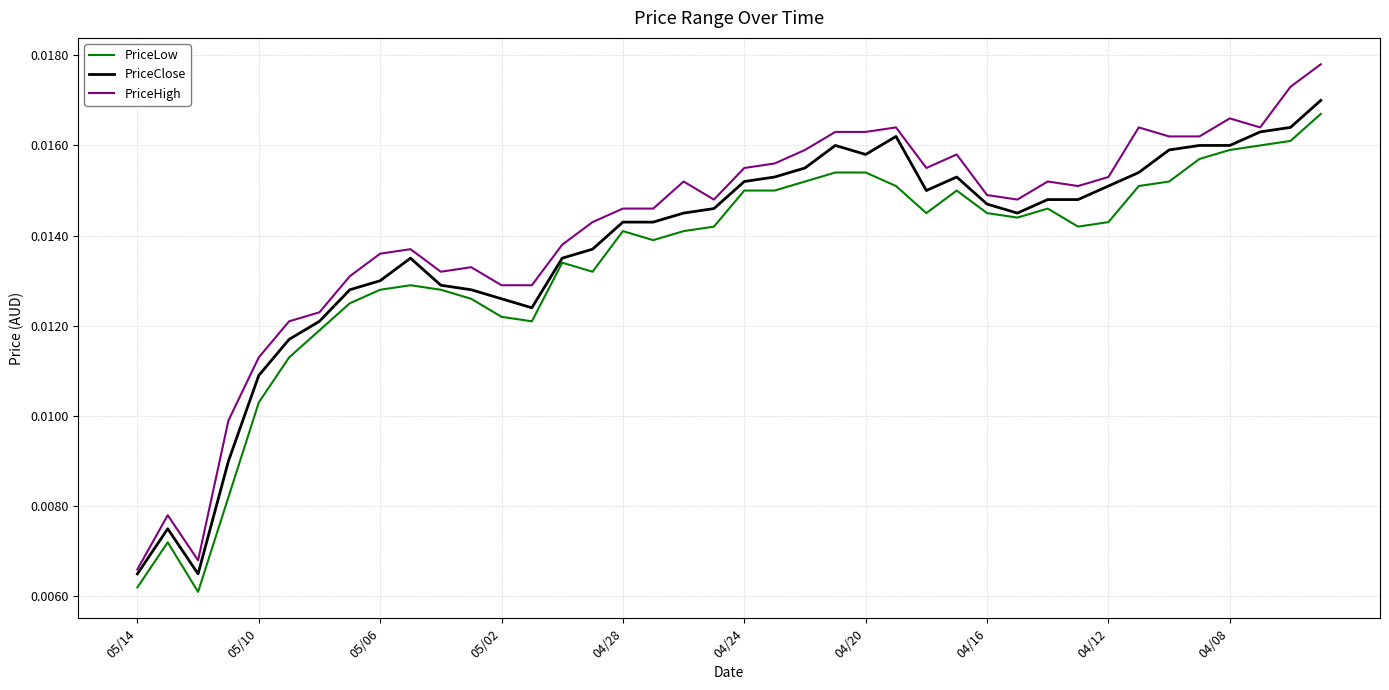

True or false: PriceHigh and PriceLow cross at least once.

False